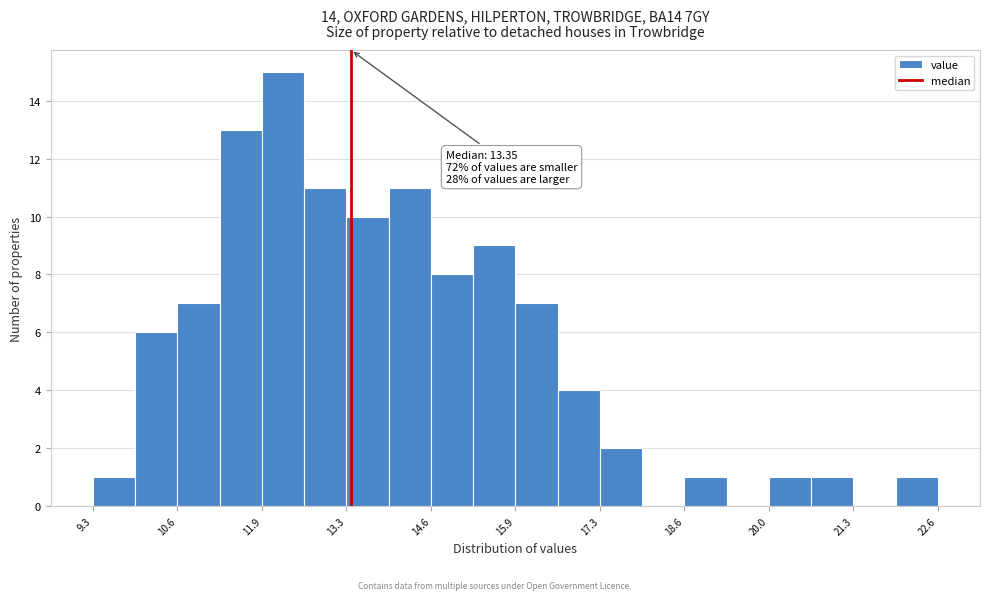

Around what value on the x-axis is the tallest bar? Give the approximate position of its centre, as read against the axis.

12.2